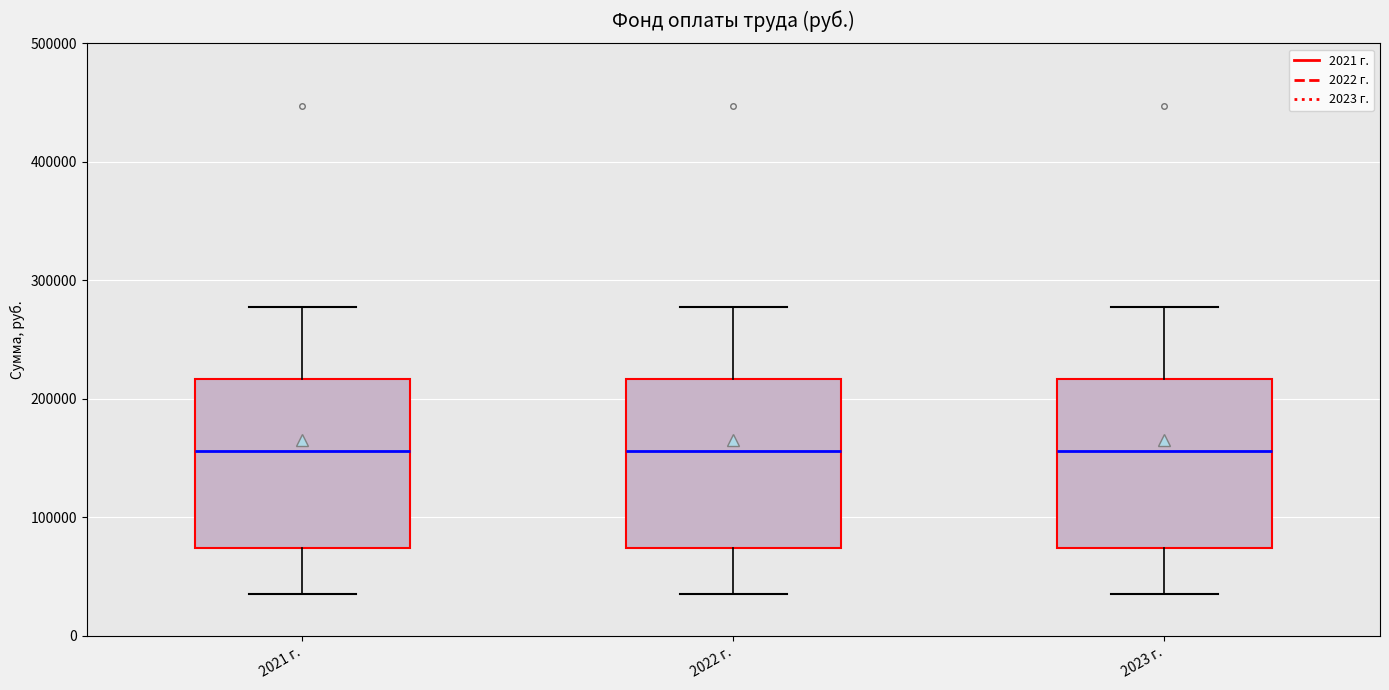

Reading left to right, read every box against the y-axis: the position of its median line, the range the box covers, and the ends of its whiskers. The values are not printed on the chart, so give them approximately, as read against the axis.

2021 г.: median 160000, box 70000 to 220000, whiskers 40000 to 280000
2022 г.: median 160000, box 70000 to 220000, whiskers 40000 to 280000
2023 г.: median 160000, box 70000 to 220000, whiskers 40000 to 280000